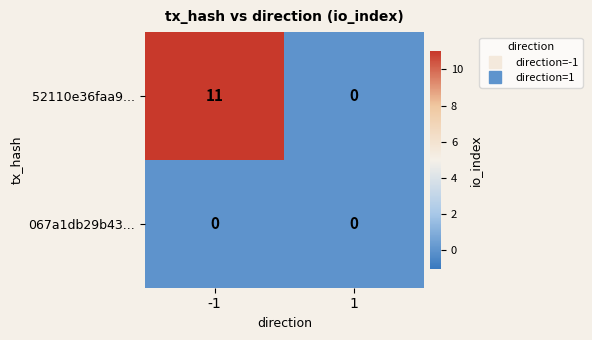

The value of 52110e36faa9... at -1 is 15. True or false?

False